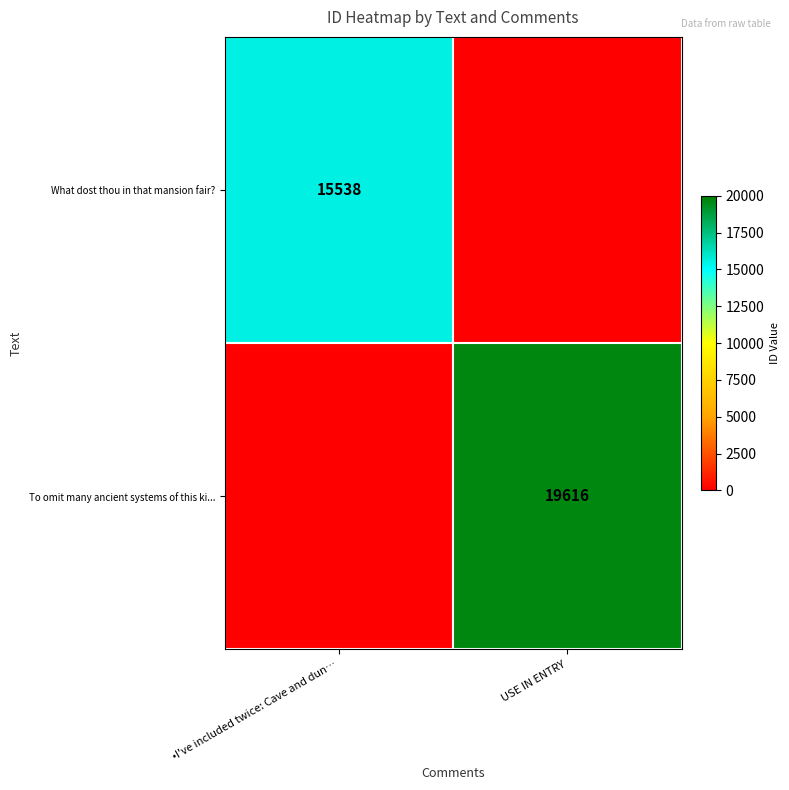

The To omit many ancient systems of this ki... series shows 4974 at USE IN ENTRY. True or false?

False